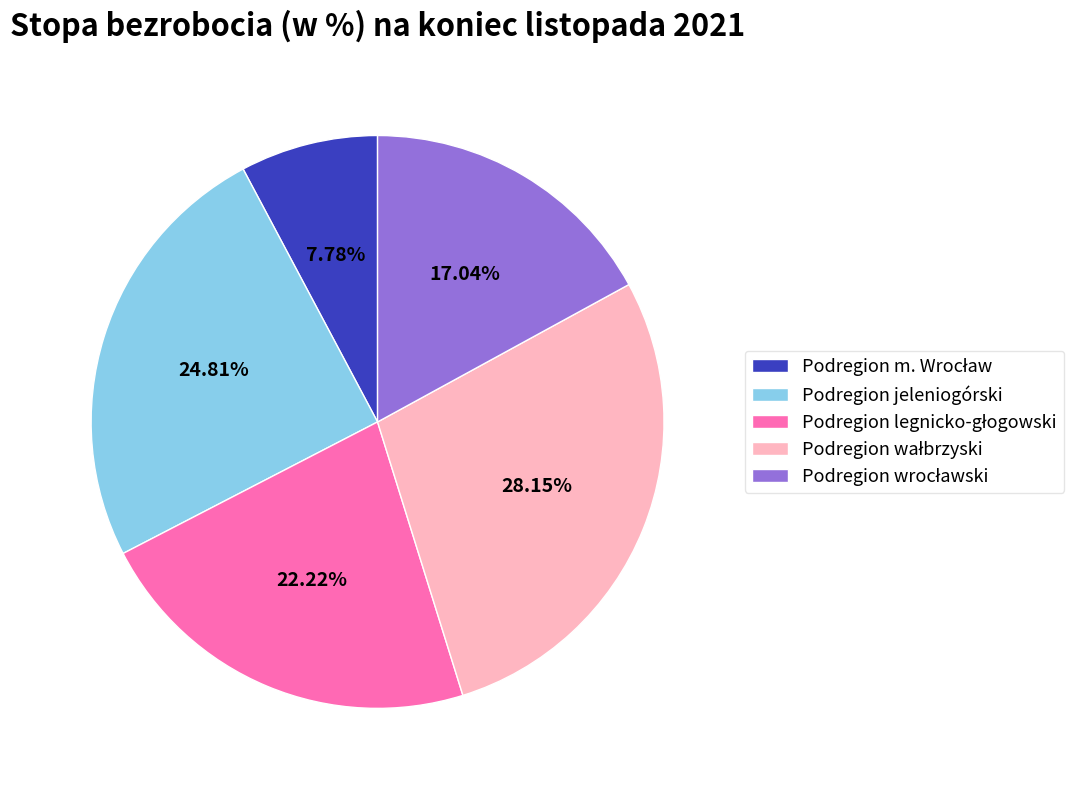

How many slices are in this pie chart?

5